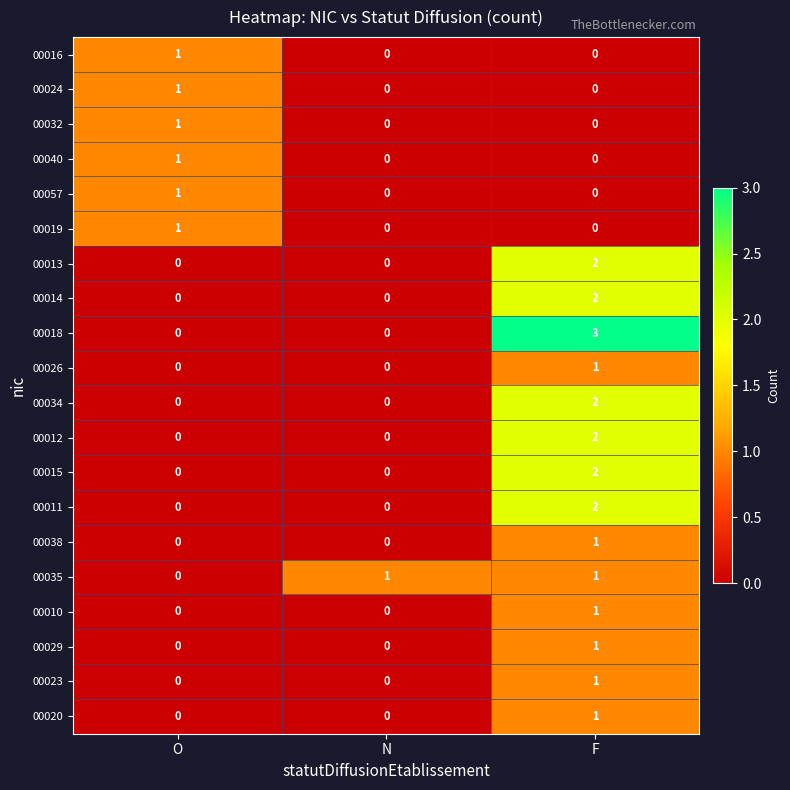

Which series has the widest spread of values?

00018